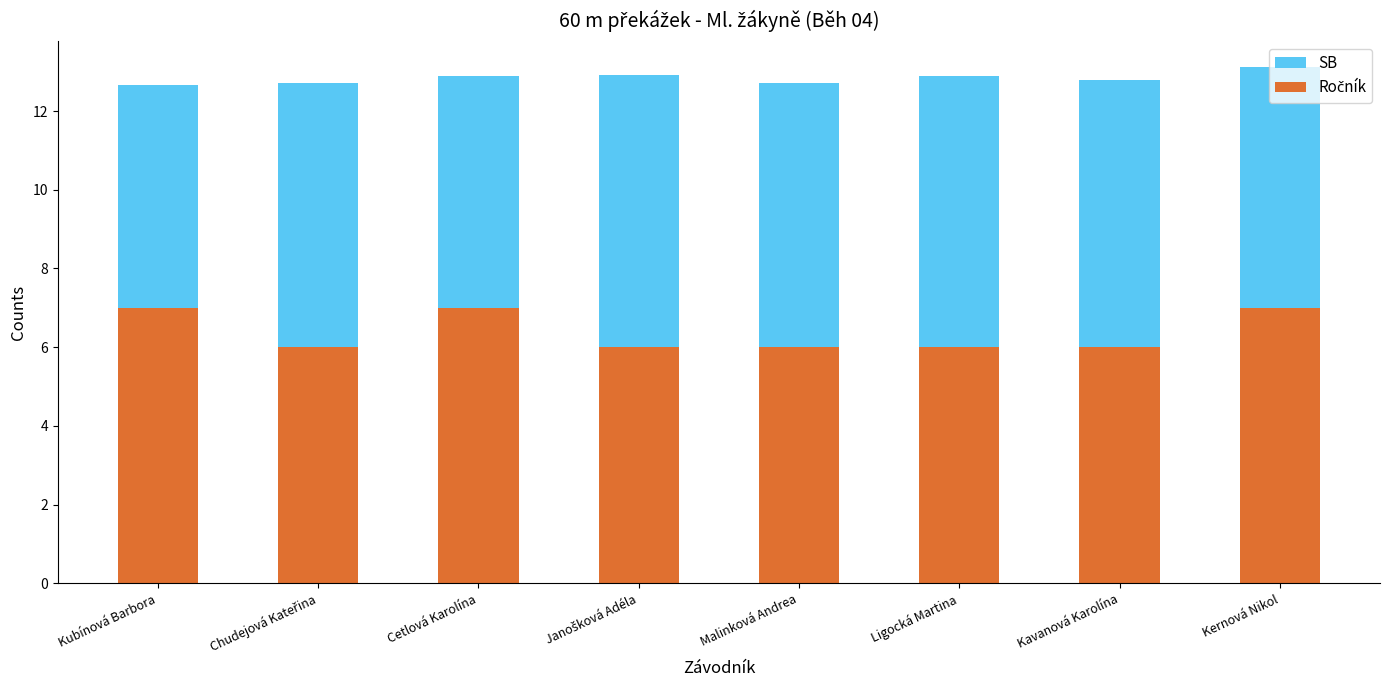

At Cetlová Karolína, list the series in order from largest to smallest.

SB, Ročník